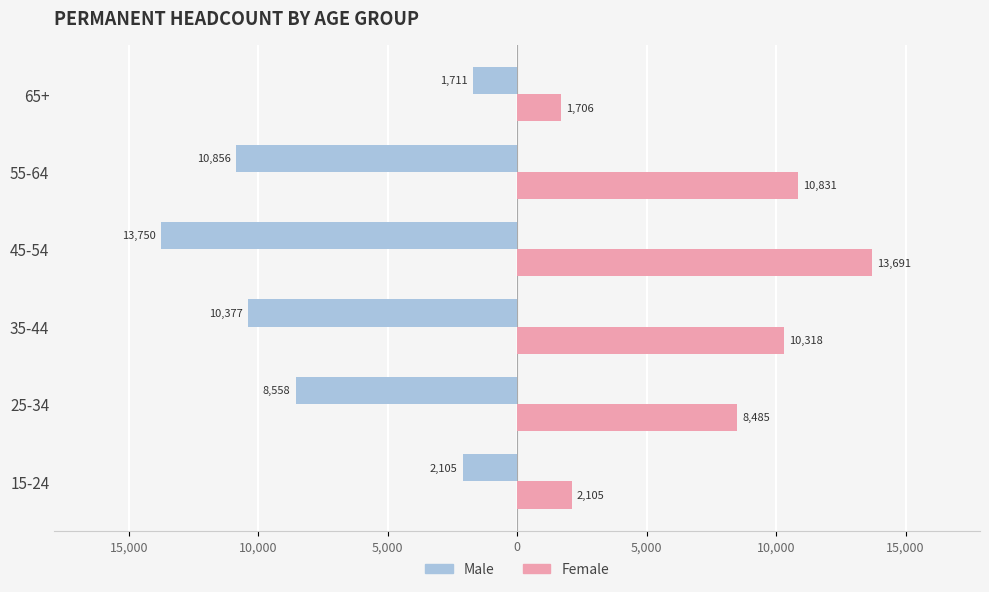

What are all the series names shown in the legend?

Male, Female